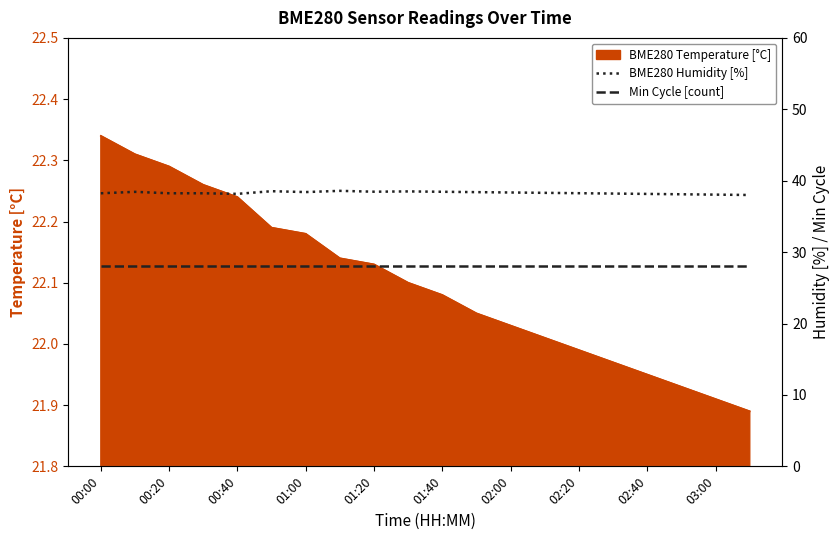

Where is BME280 Humidity [%] nearest to the value 38?

19